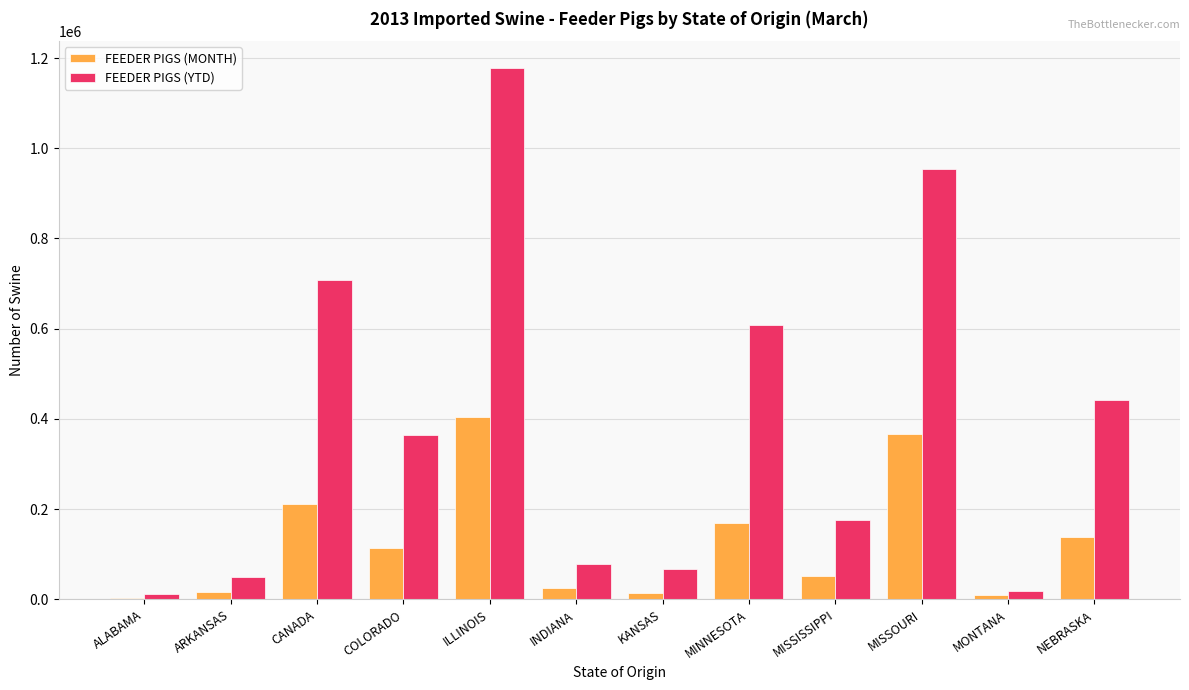

Which series has the largest range (max minus min)?

FEEDER PIGS (YTD)